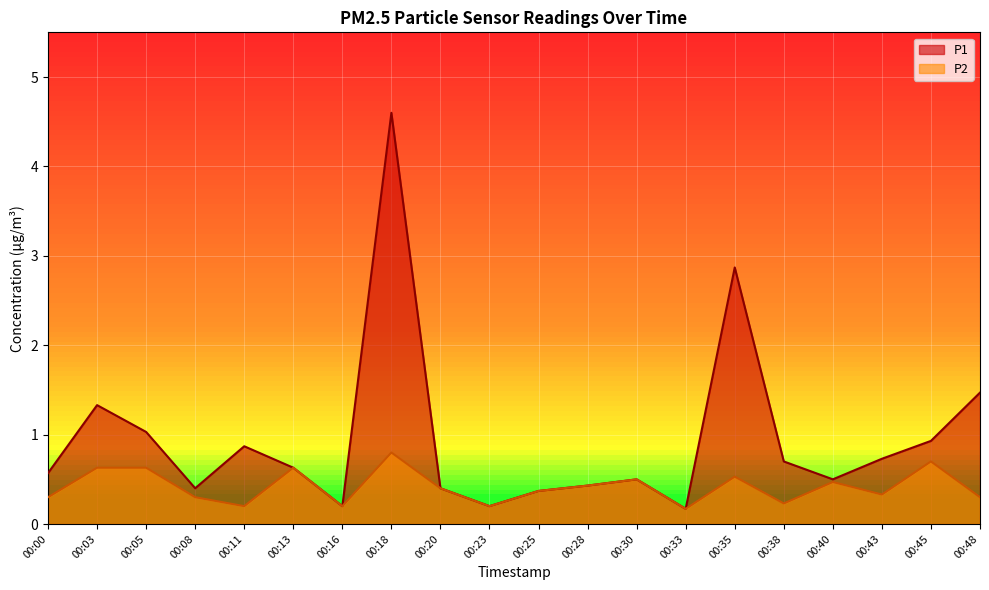

How many lines are shown in the chart?

2